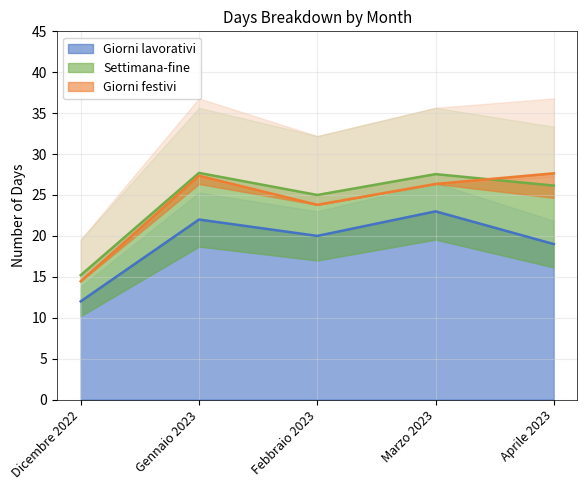

What is the maximum value for Giorni lavorativi?

23